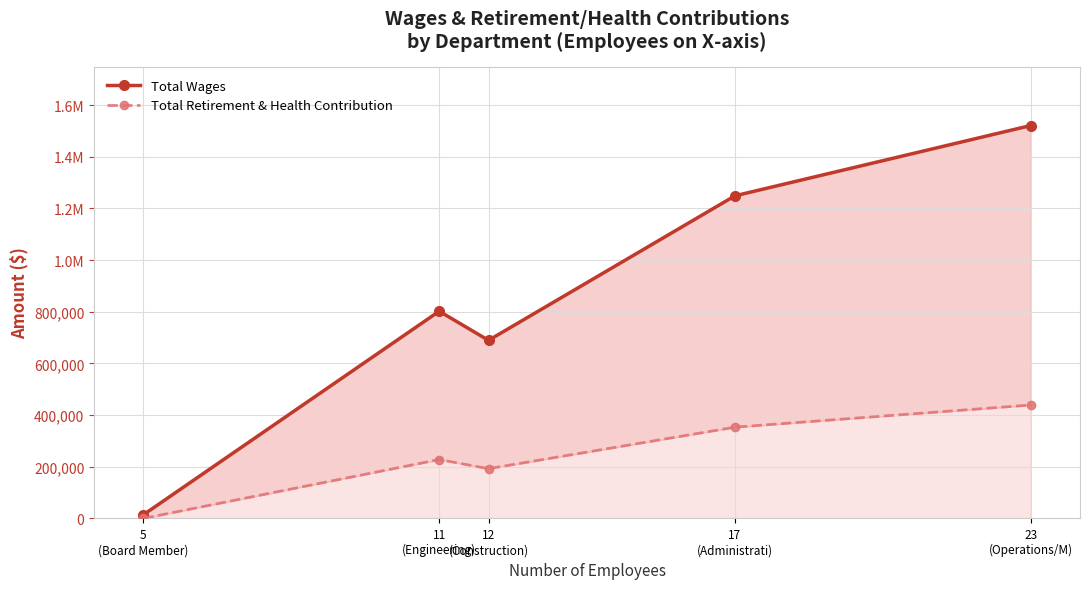

How many lines are shown in the chart?

2